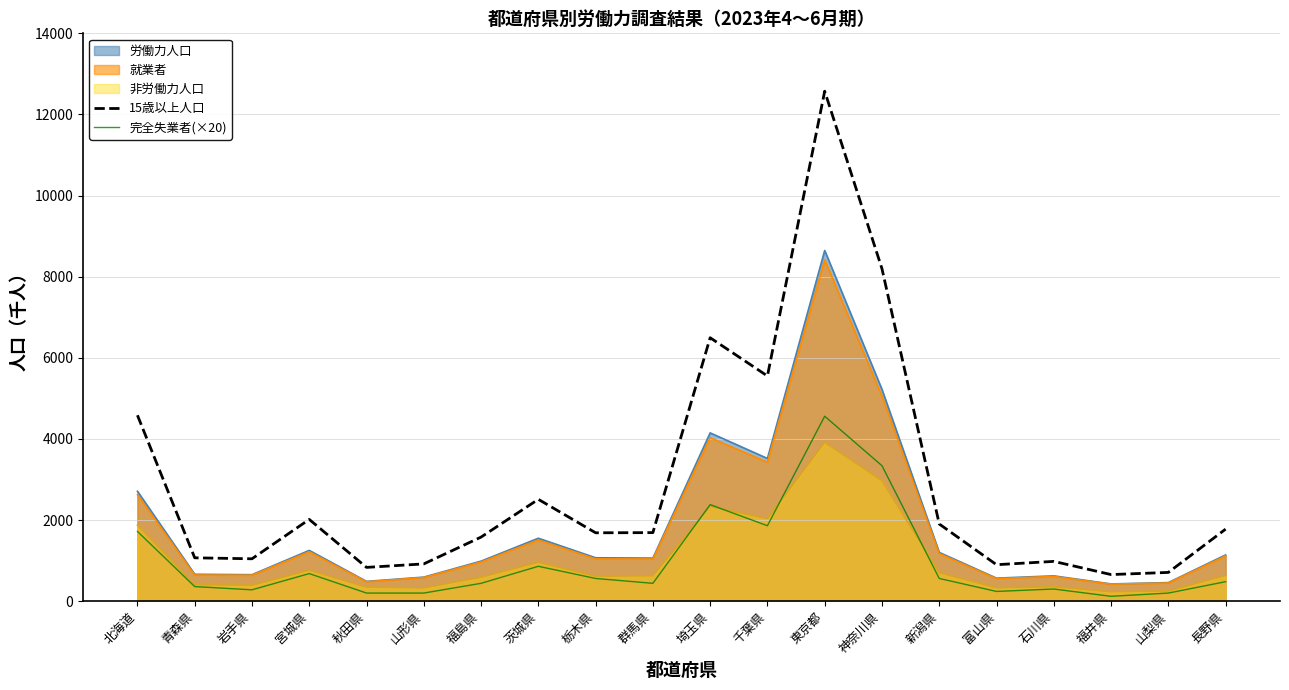

True or false: 15歳以上人口 and 完全失業者(×20) intersect in this chart.

False